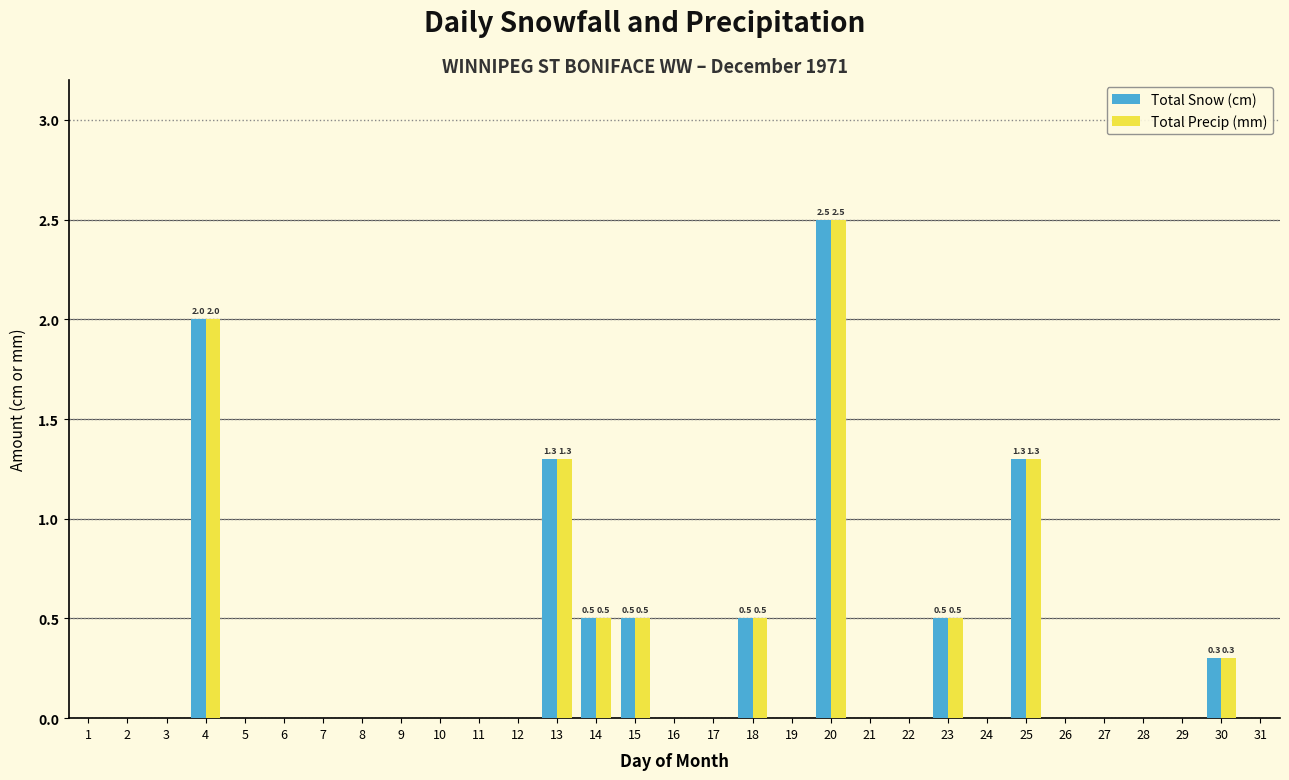

What is the maximum value for Total Precip (mm)?

2.5